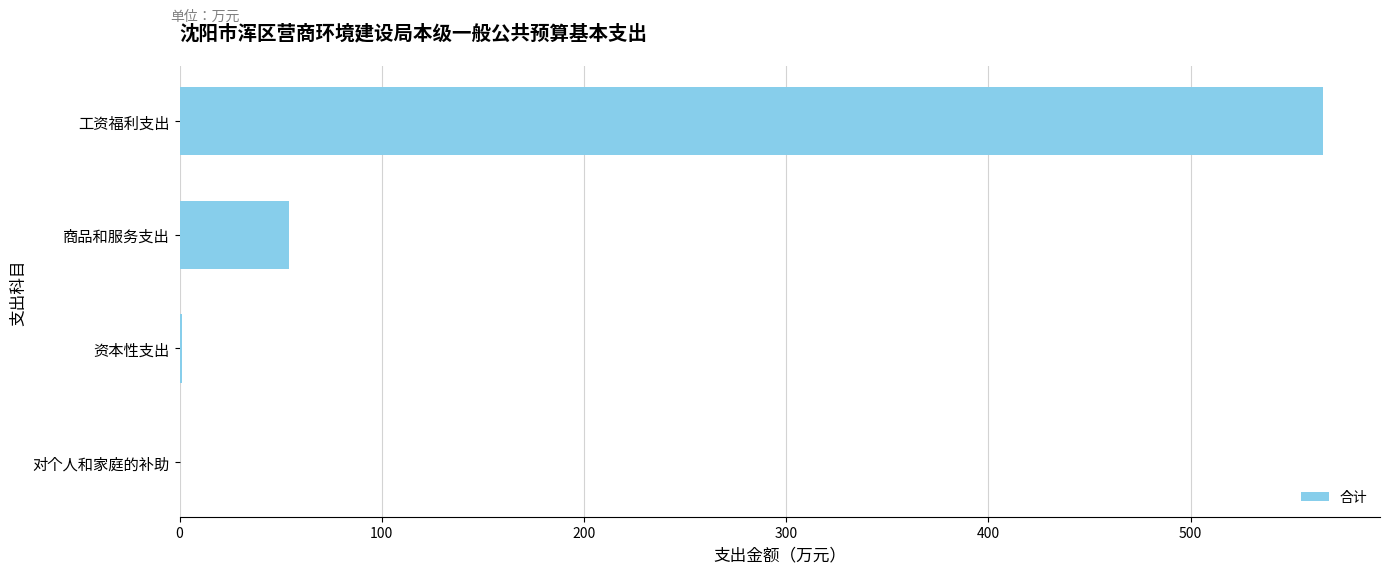

Which has a higher value, 商品和服务支出 or 对个人和家庭的补助?

商品和服务支出